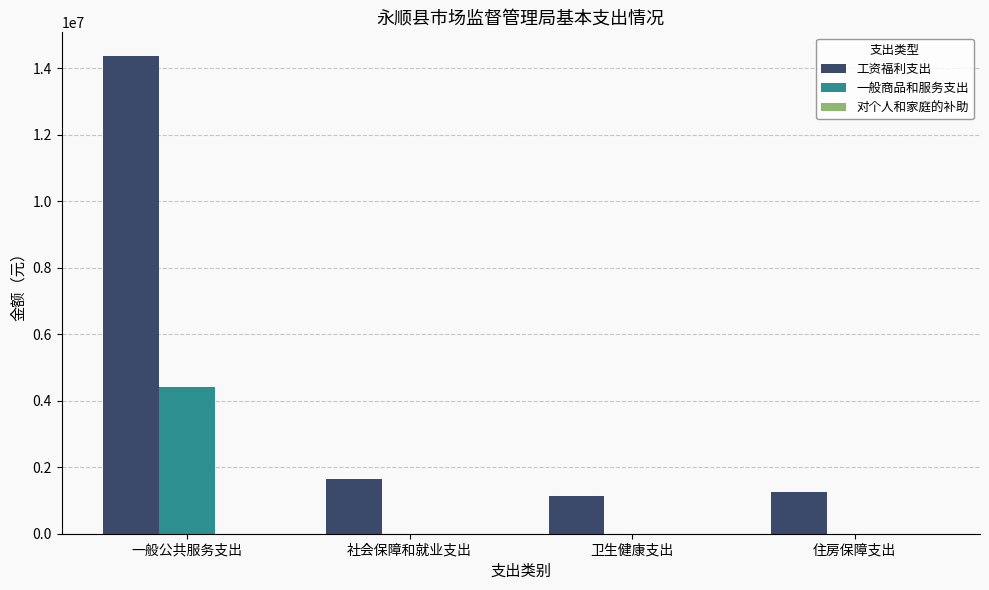

What is the total value across all series at 一般公共服务支出?

18757600